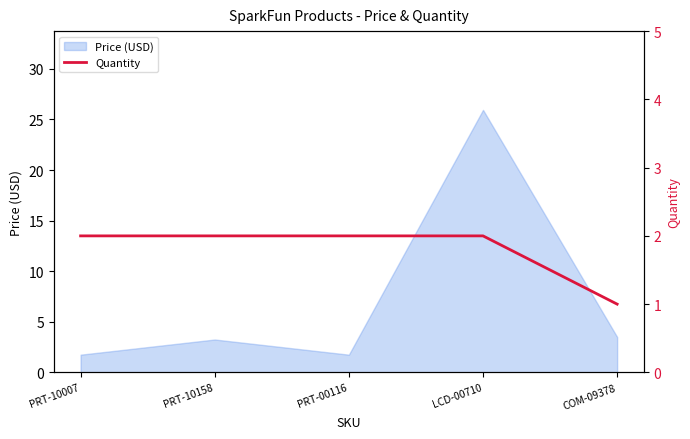

The chart shows a value of 2 at LCD-00710. True or false?

True